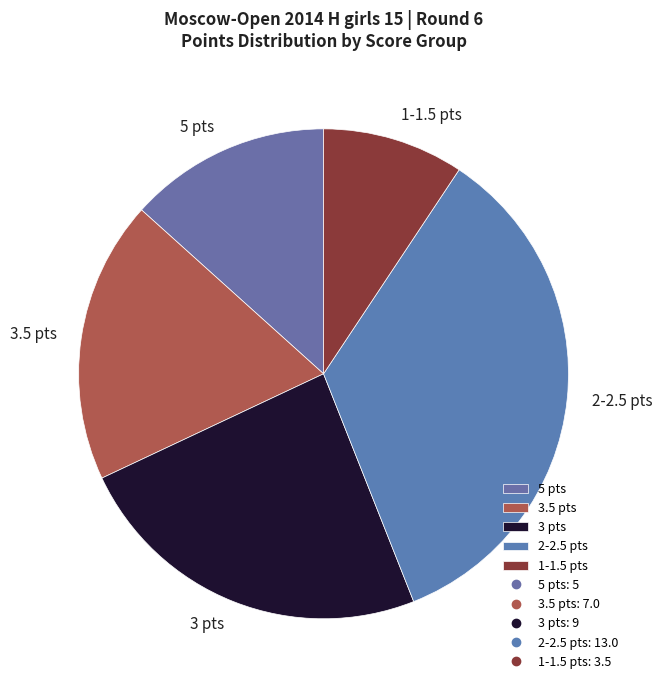

True or false: 1-1.5 pts accounts for 9% of the total.

True